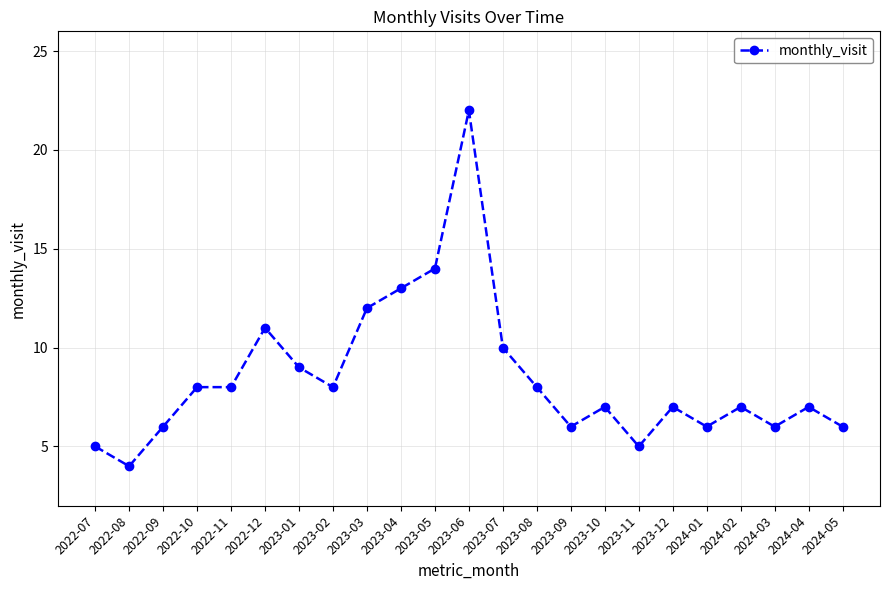

What is the label of the 20th point from the right?

2022-10